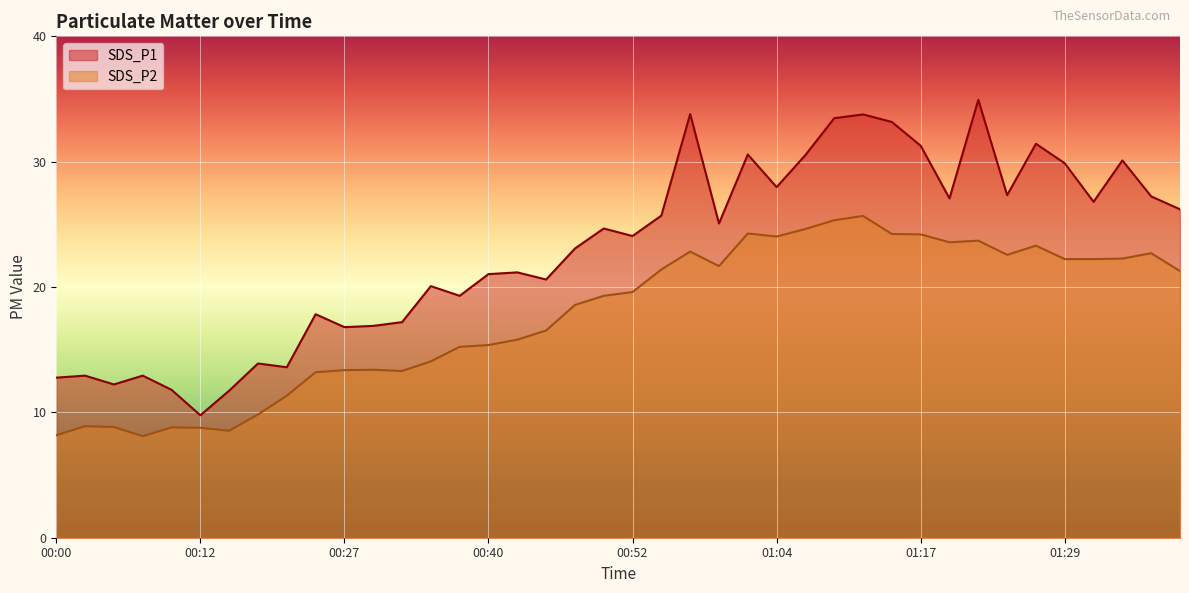

True or false: SDS_P2 and SDS_P1 cross at least once.

False